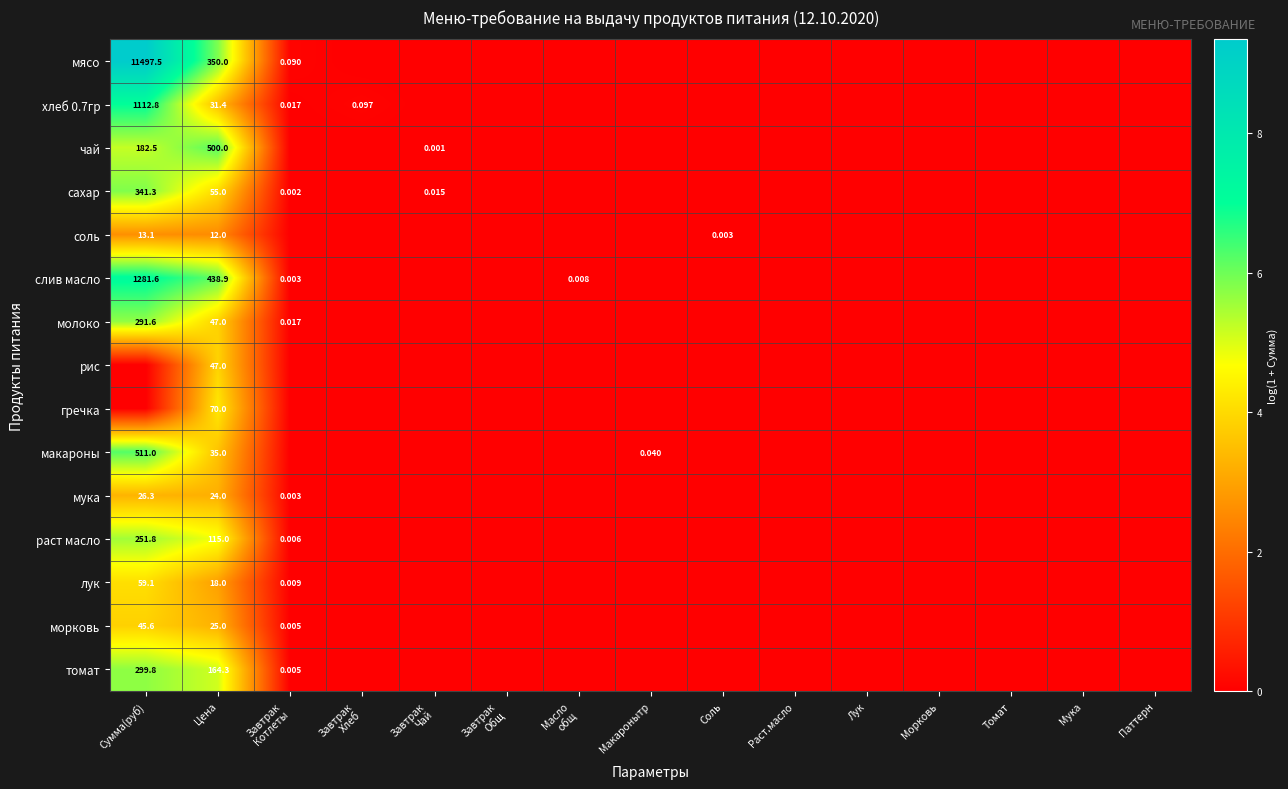

Rank the series at Раст.масло from highest to lowest value.

мясо, хлеб 0.7гр, чай, сахар, соль, слив масло, молоко, рис, гречка, макароны, мука, раст масло, лук, морковь, томат